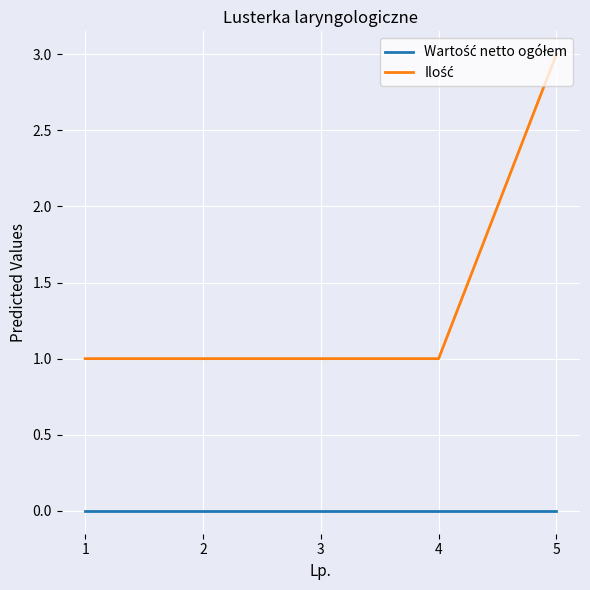

Which category has the highest value across all series?

5